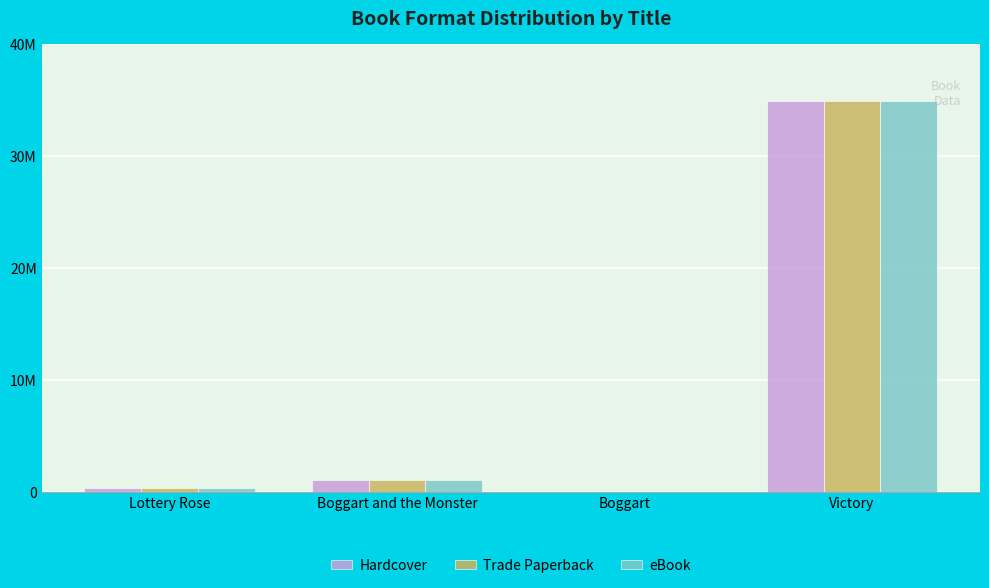

What is the value of the eBook bar at the 2nd from the left?

1070177